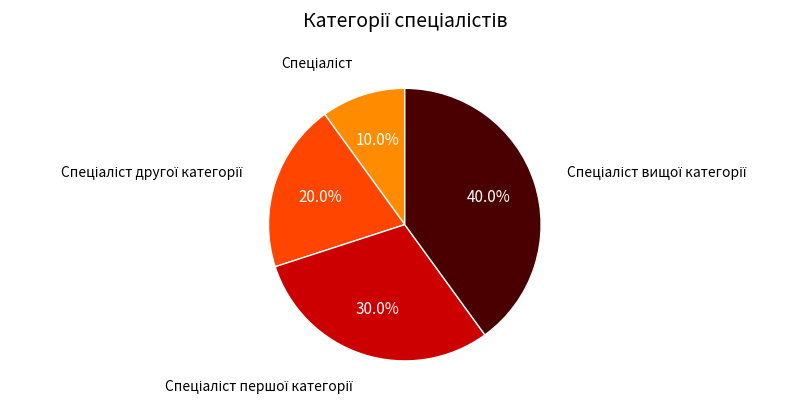

Is there any slice that represents more than half of the pie?

No